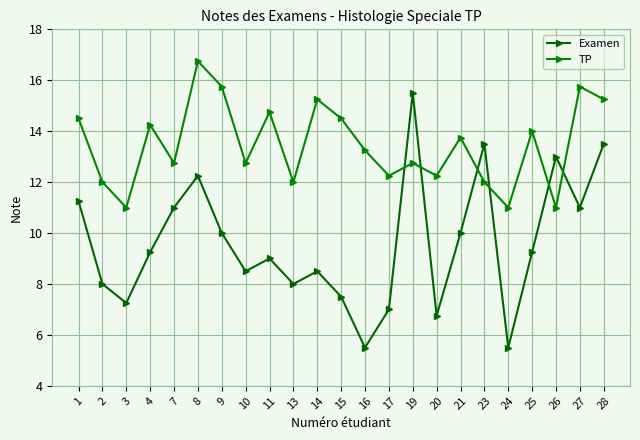

Where is the first local maximum for Examen?

8